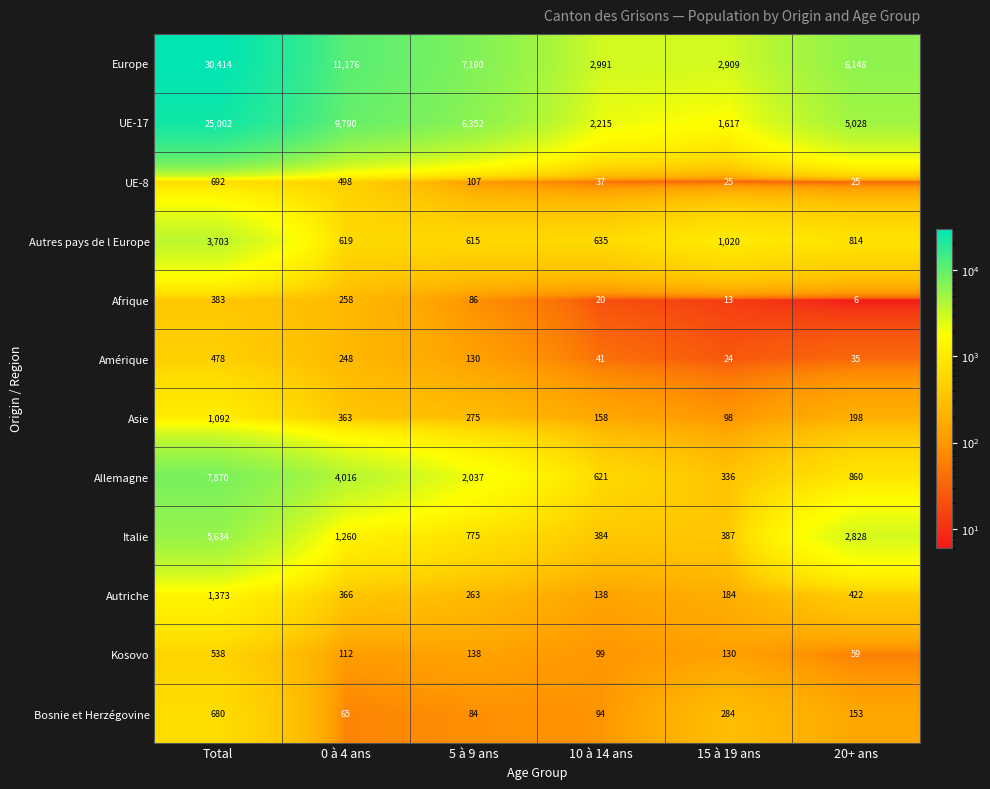

Which label corresponds to the largest value in the chart?

Total